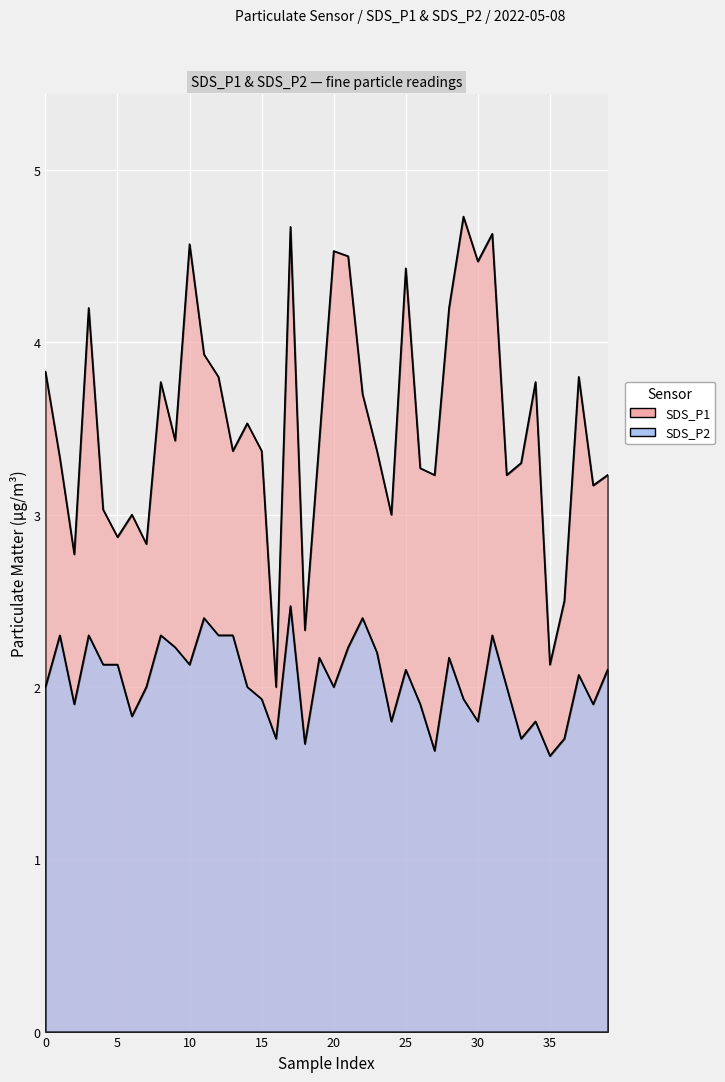

At how many categories does at least one series exceed 3?

31